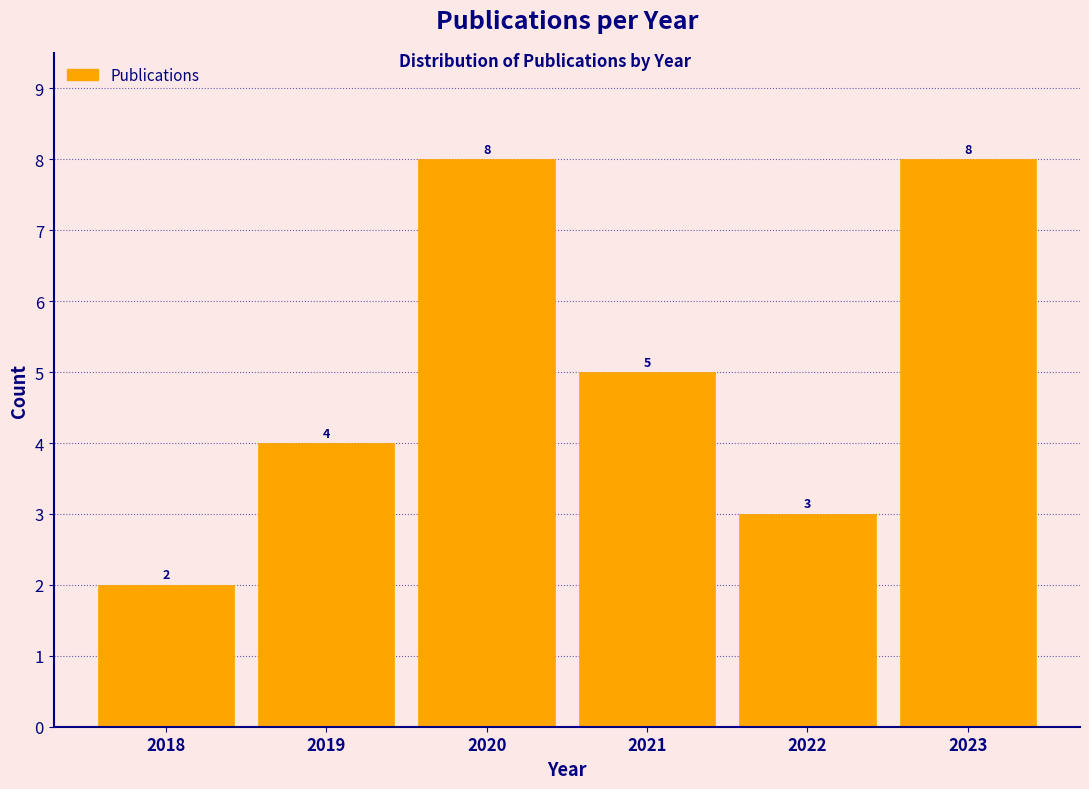

What is the height of the bar covering 2020.5 to 2021.5 on the x-axis?

5